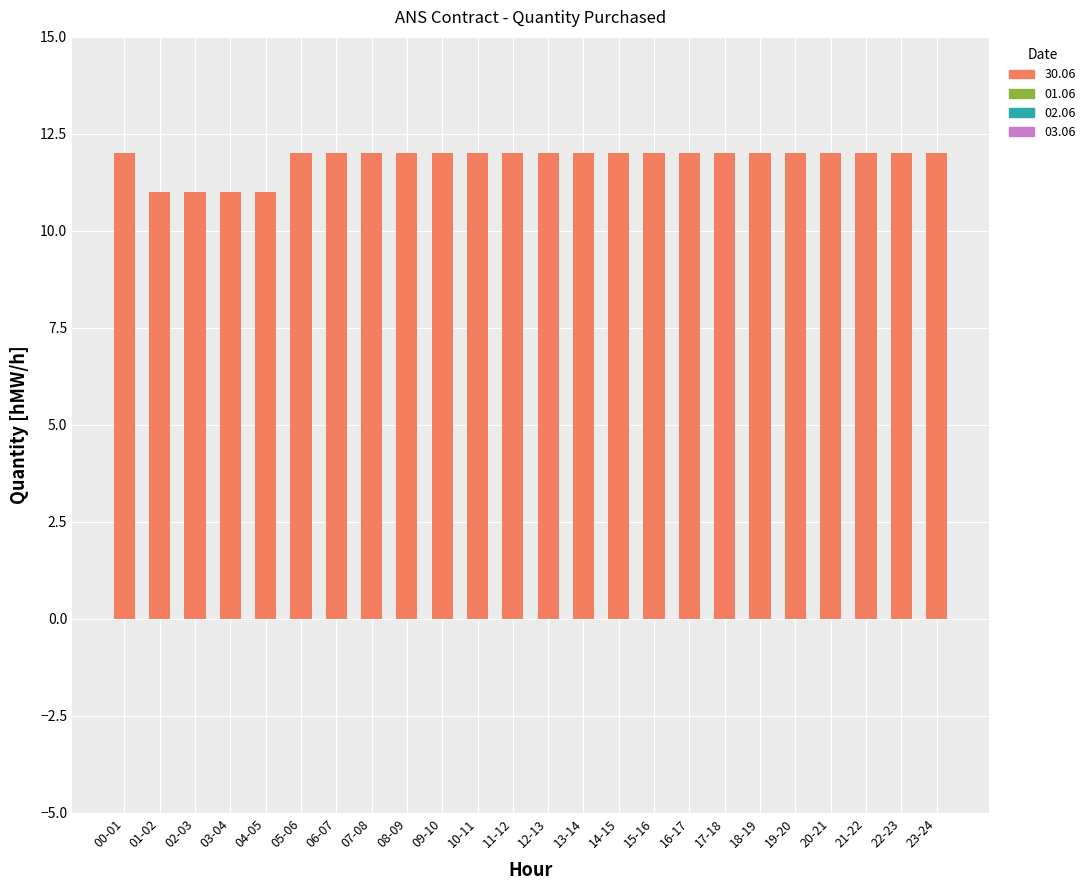

Are the bars horizontal?

No